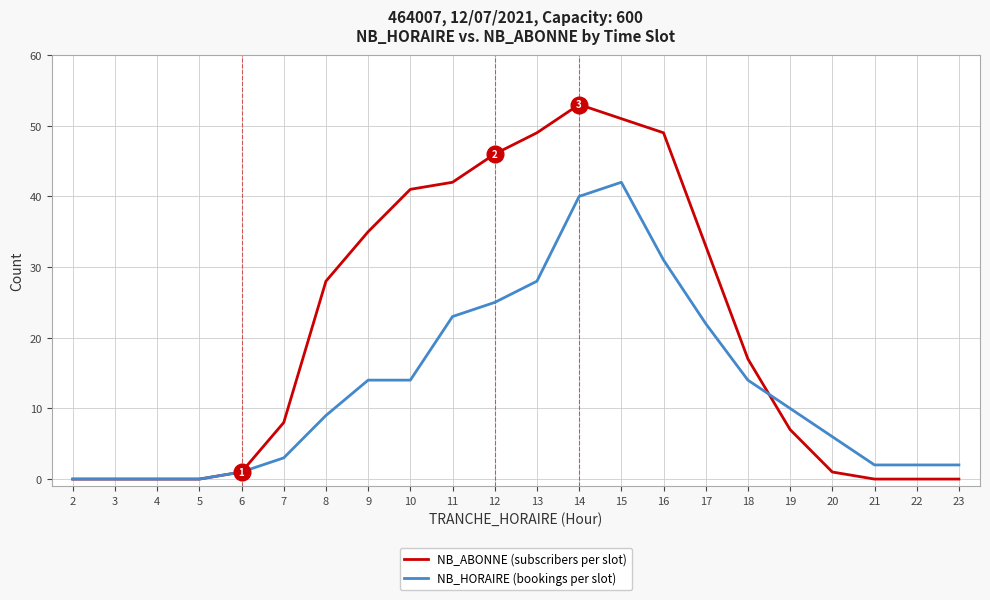

Rank the series by their maximum value, from highest to lowest.

NB_ABONNE (subscribers per slot), NB_HORAIRE (bookings per slot)